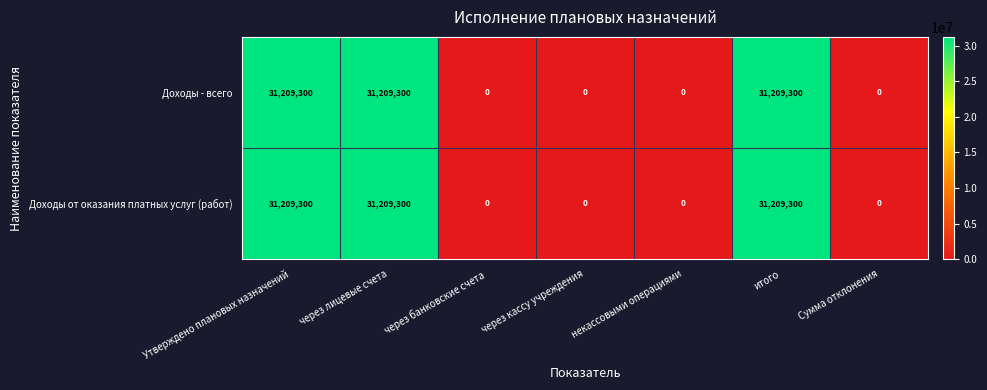

Count the Доходы - всего values in the range 0 to 31209300.

7